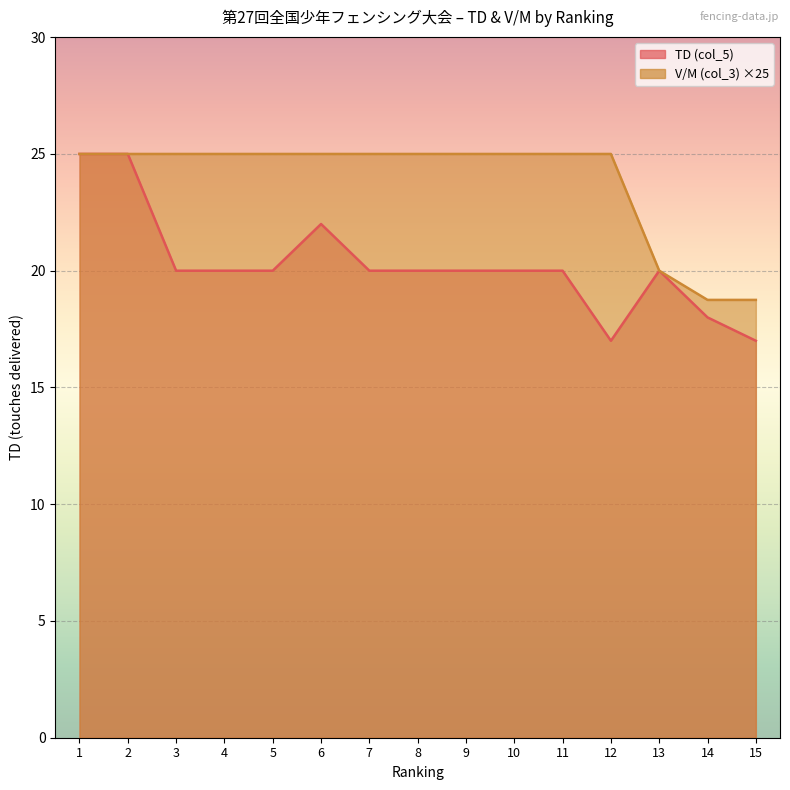

What is the average value of the V/M (col_3) series?

23.8